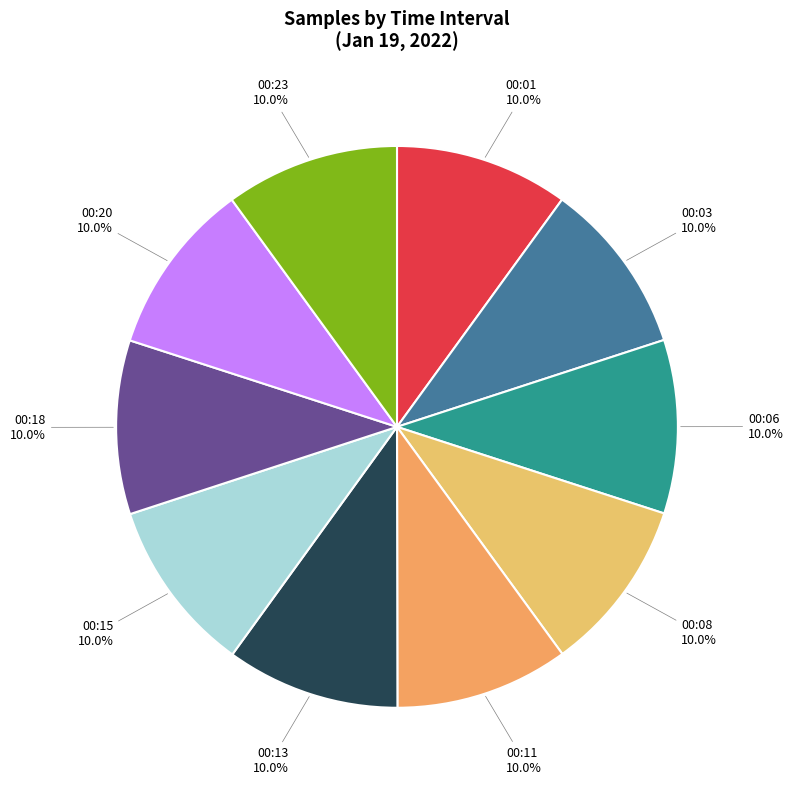

How many slices are in this pie chart?

10